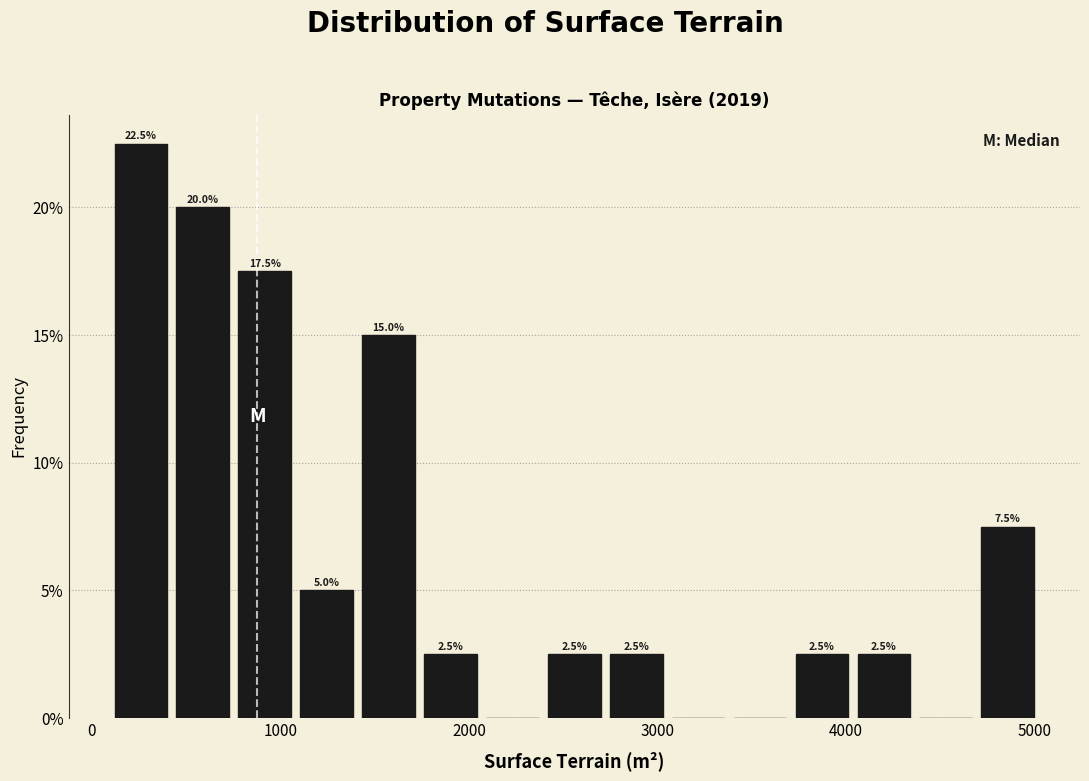

Around what value on the x-axis is the tallest bar? Give the approximate position of its centre, as read against the axis.

300